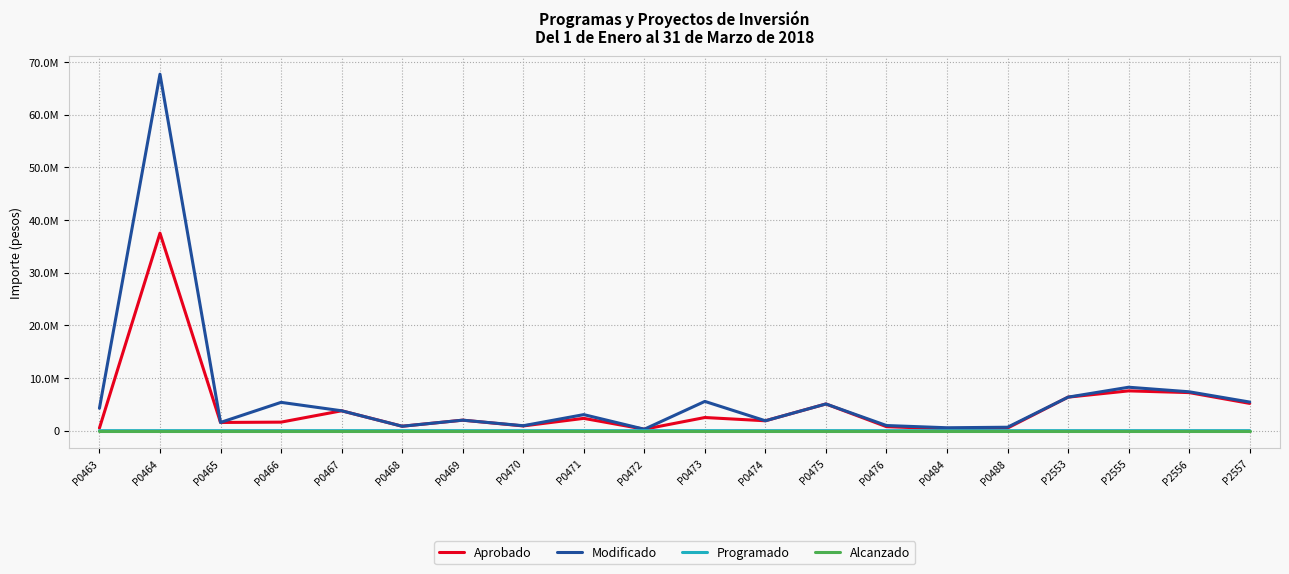

Which series changed the most between P0470 and P2555?

Modificado